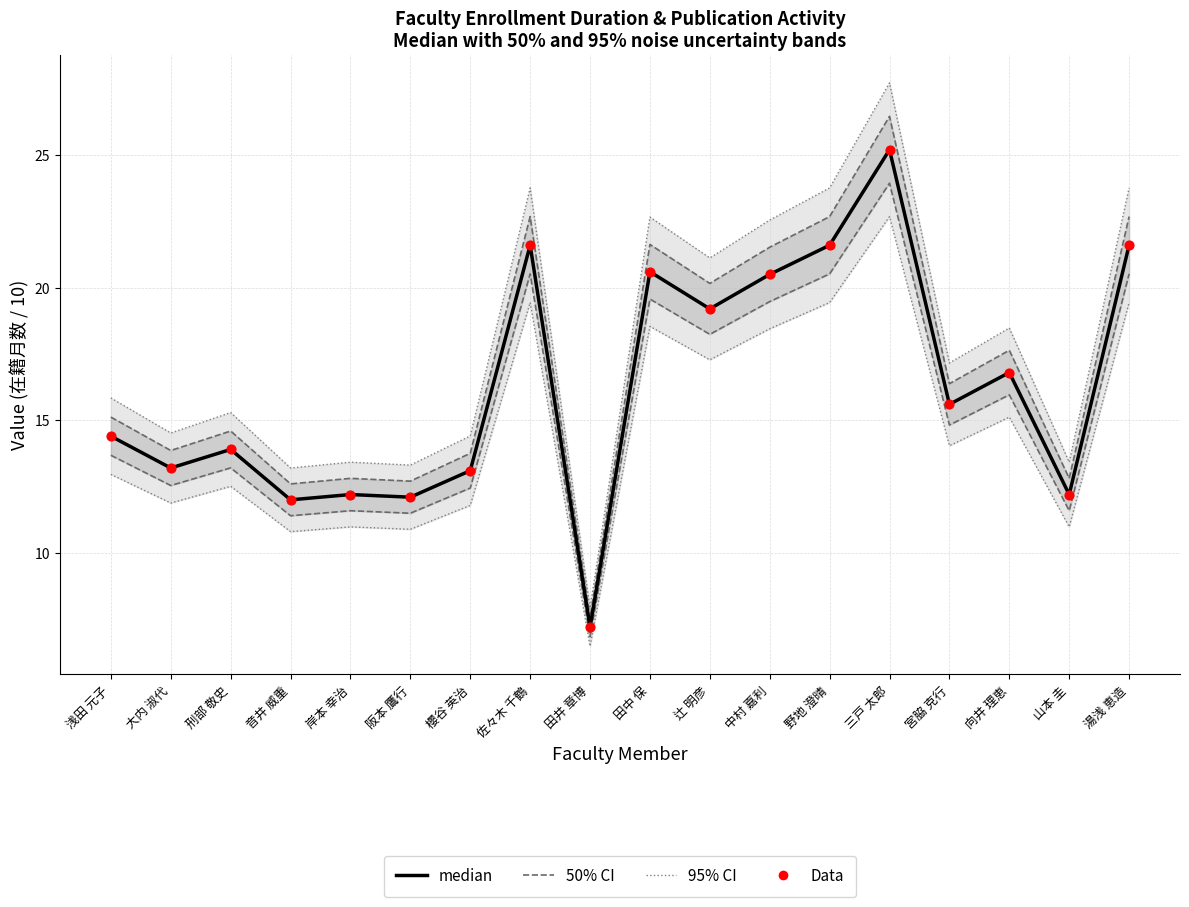

Which series has the largest total across all categories?

95% CI